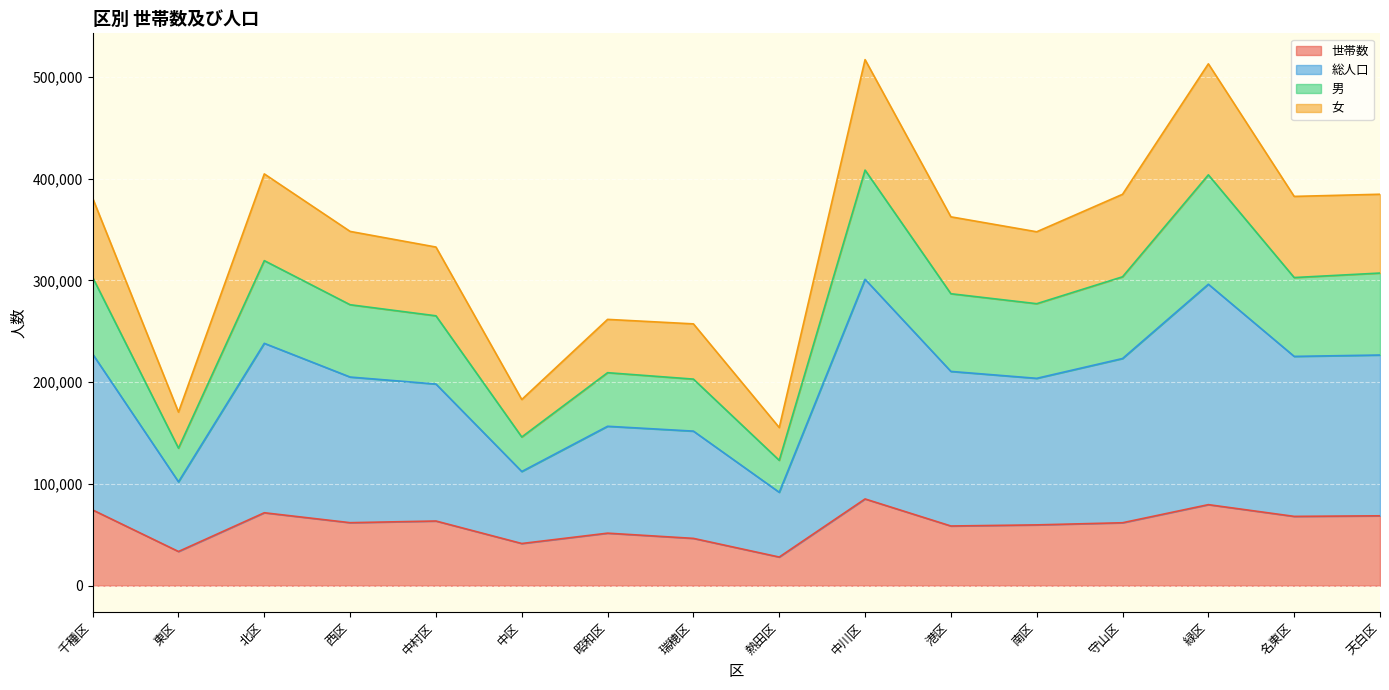

Does the chart display data point markers on the line(s)?

No